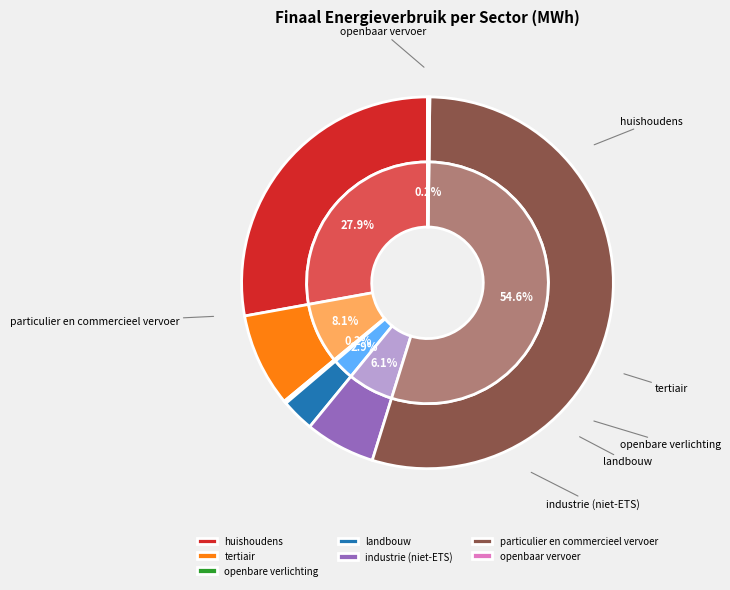

What is the largest slice in the pie chart?

particulier en commercieel vervoer